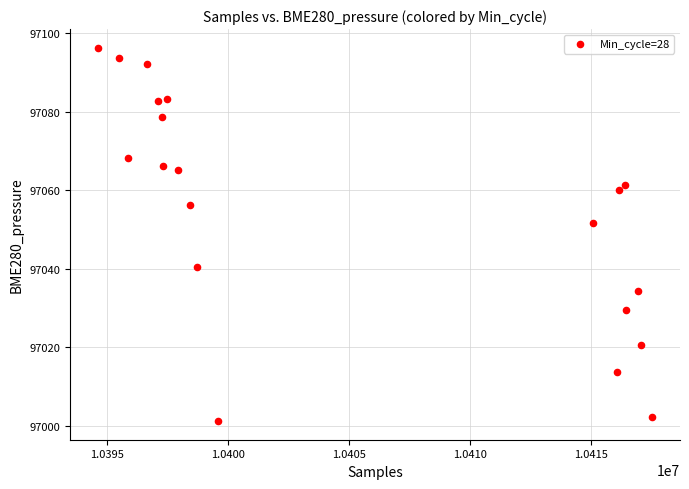

What Y value in the scatter plot is closest to 97048?

97051.5